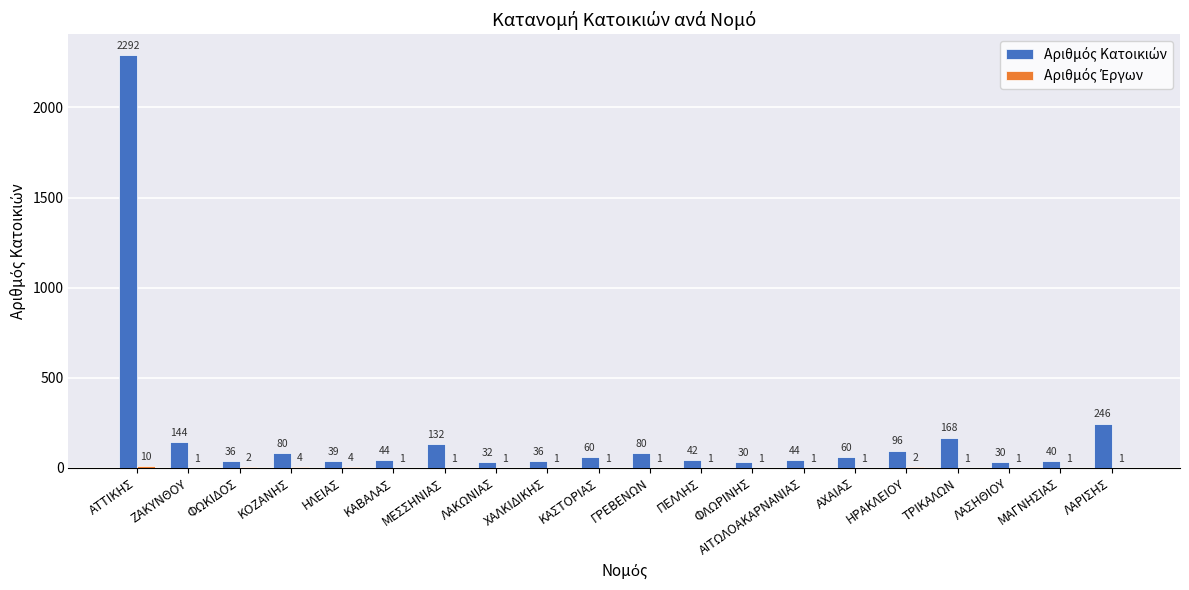

At which category is the sum across all series the highest?

ΑΤΤΙΚΗΣ